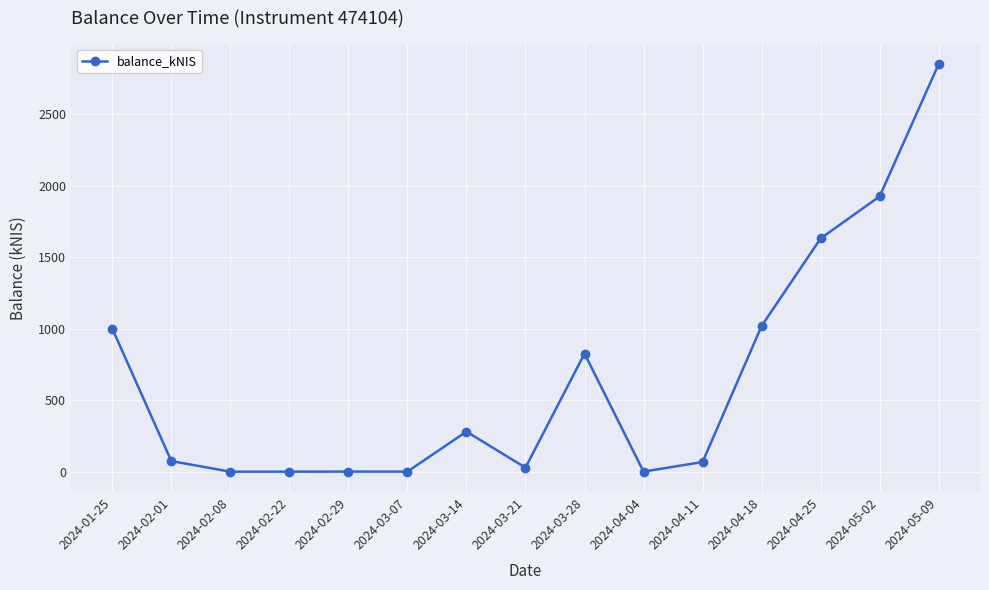

True or false: there are more than 0 points higher than both neighbors.

True